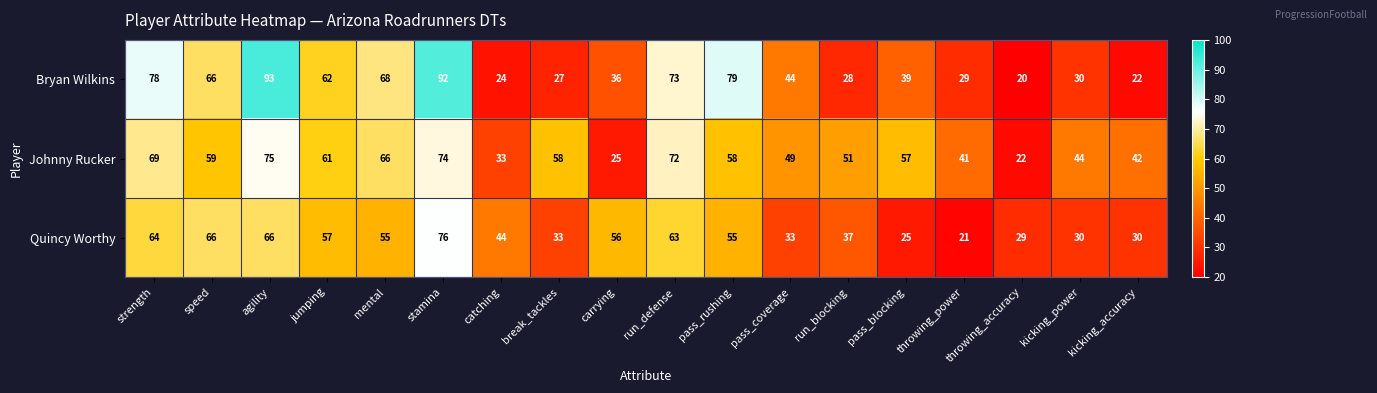

What is the minimum value shown in the chart?

20